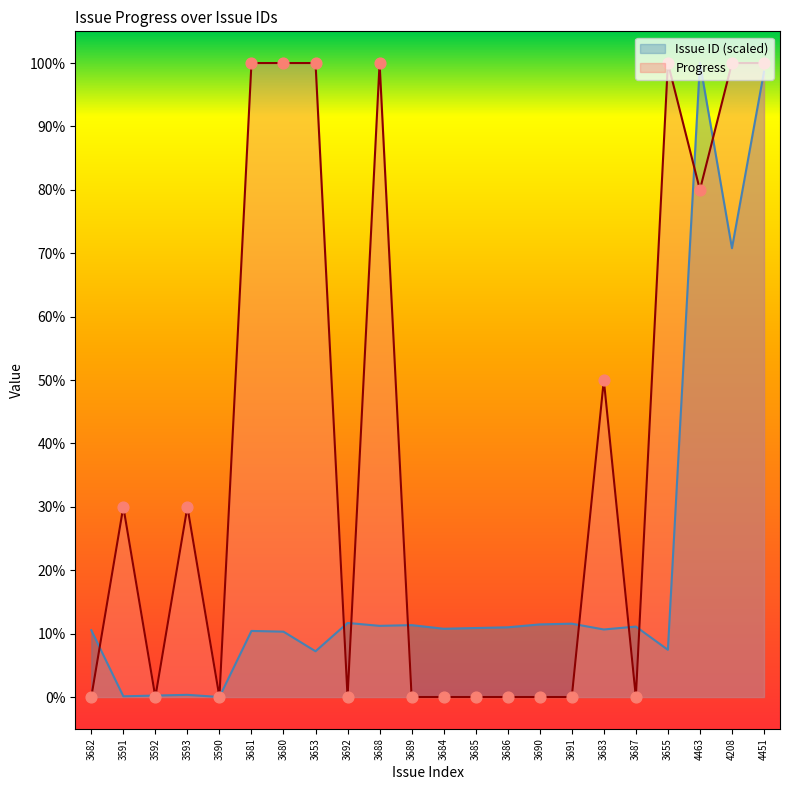

Which series has the largest total across all categories?

Progress